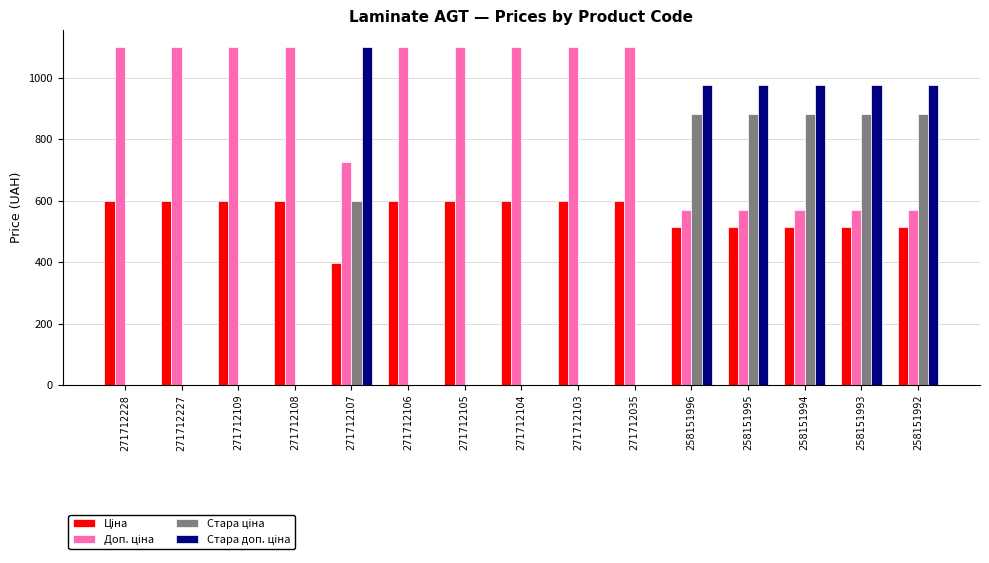

What is the maximum value shown in the chart?

1100.0